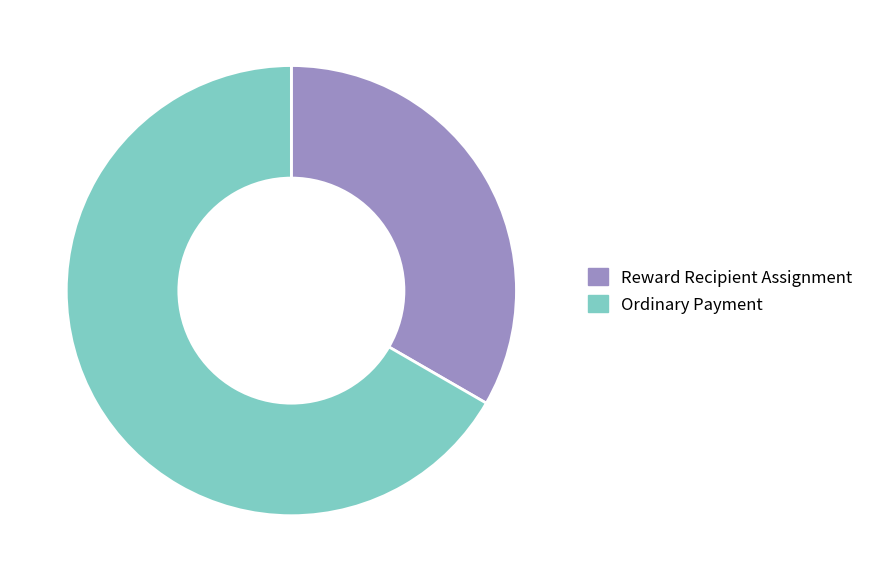

Which category has the biggest portion of the pie?

Ordinary Payment